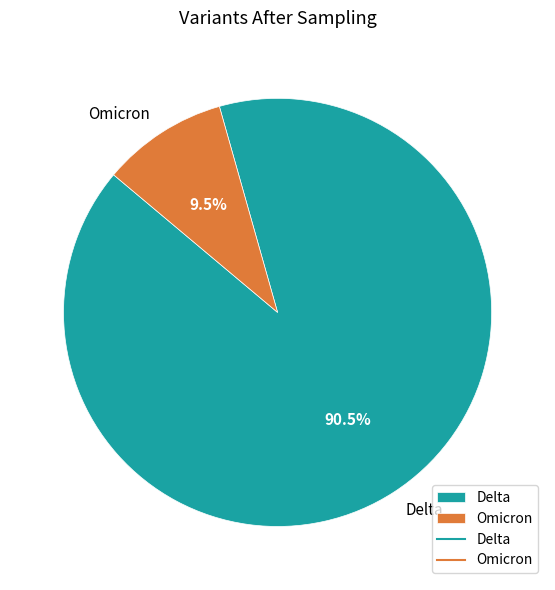

Rank the categories by value from lowest to highest.

Omicron, Delta